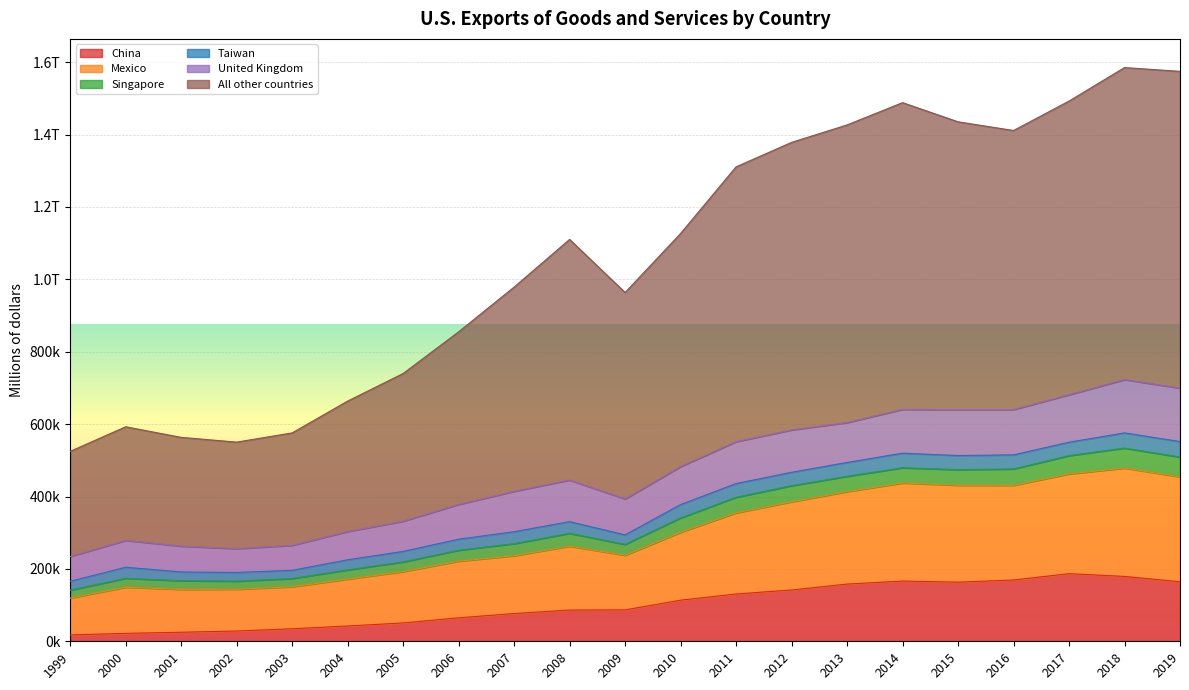

Between 2011 and 2012, which series saw the biggest shift?

All other countries